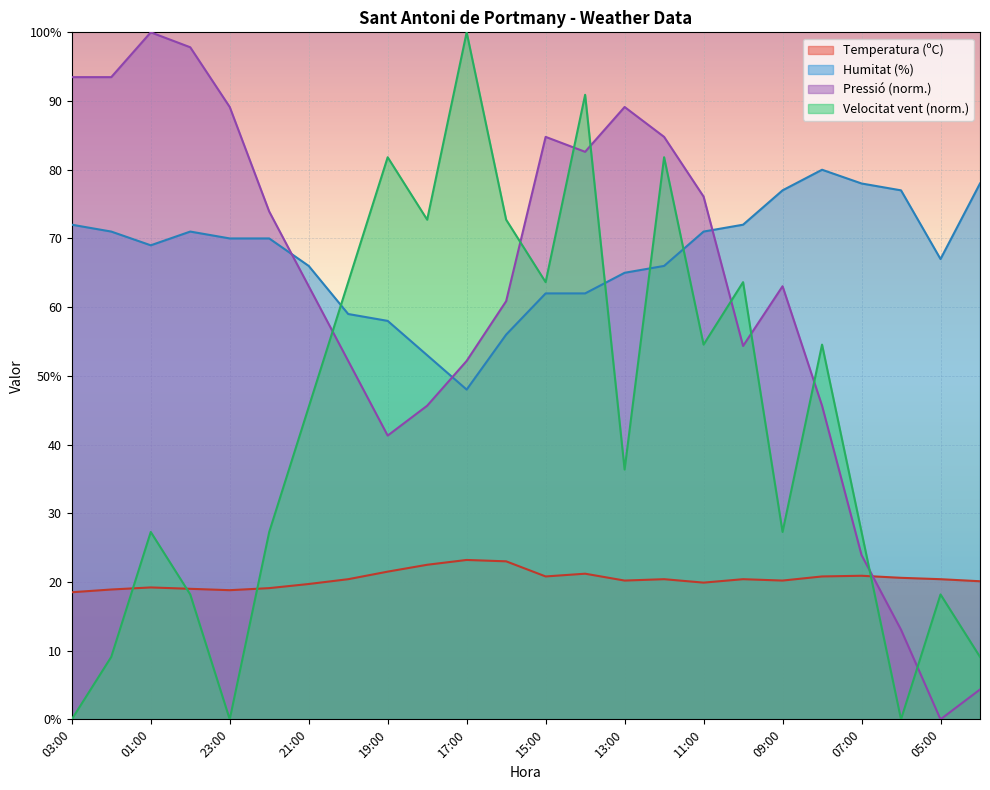

What is the greatest value displayed?

100.0